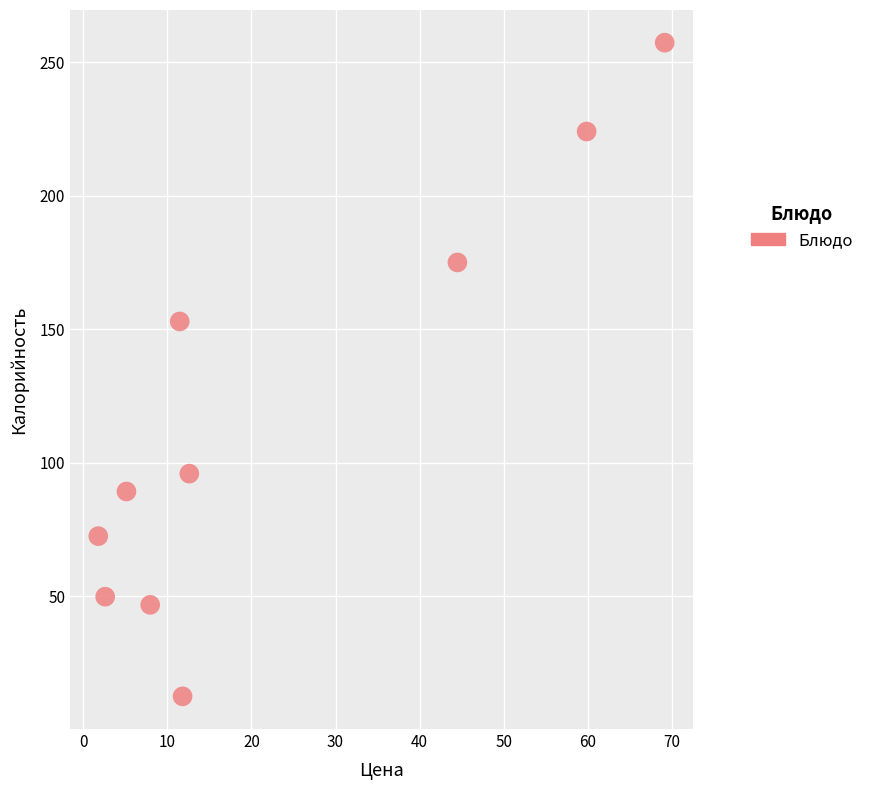

What Y value in the scatter plot is closest to 135?

153.0